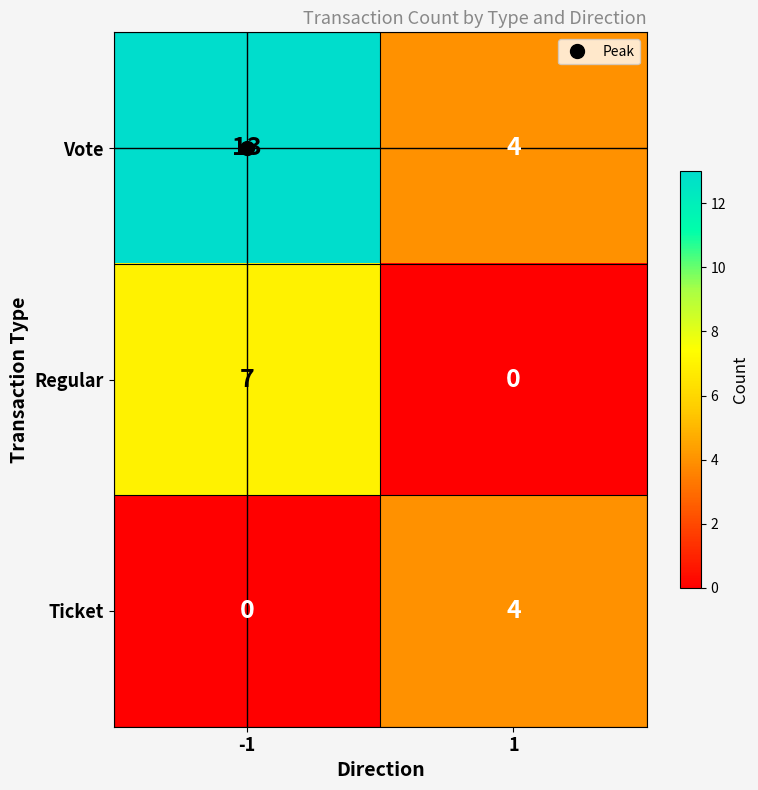

Which series changed the most between -1 and 1?

Vote